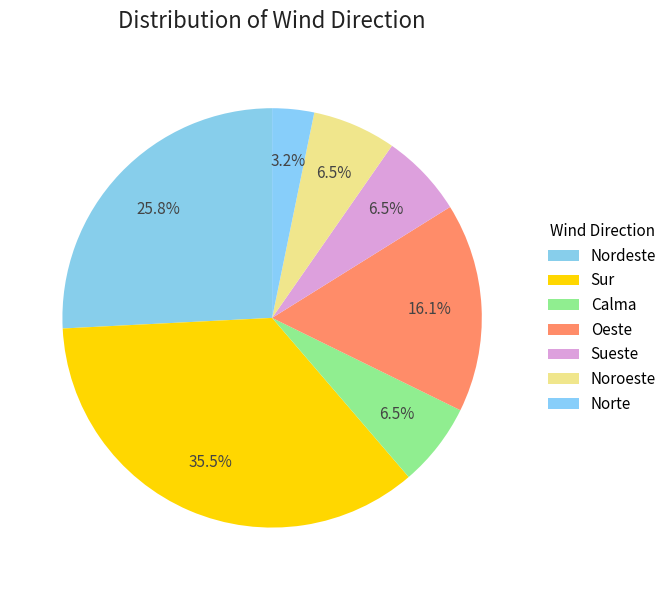

Between Norte and Sueste, which is larger?

Sueste